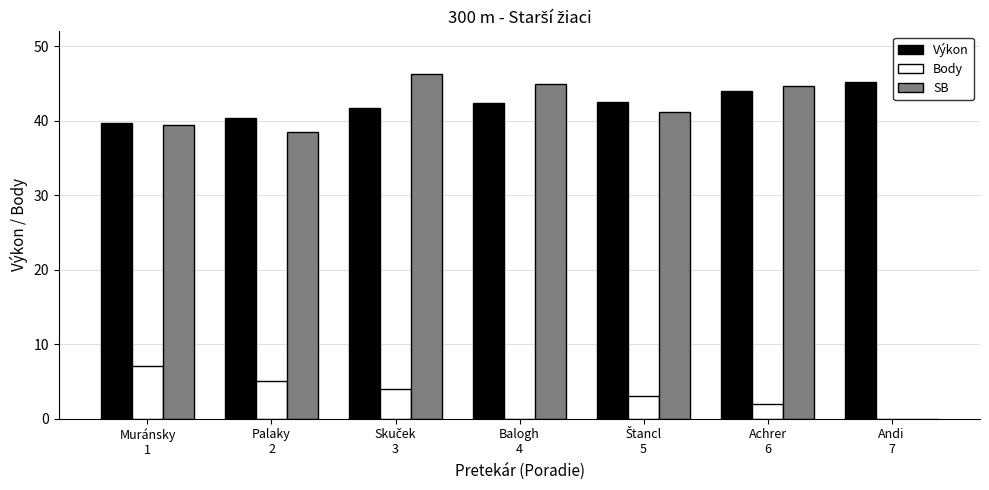

What is the highest value of the Body series?

7.0